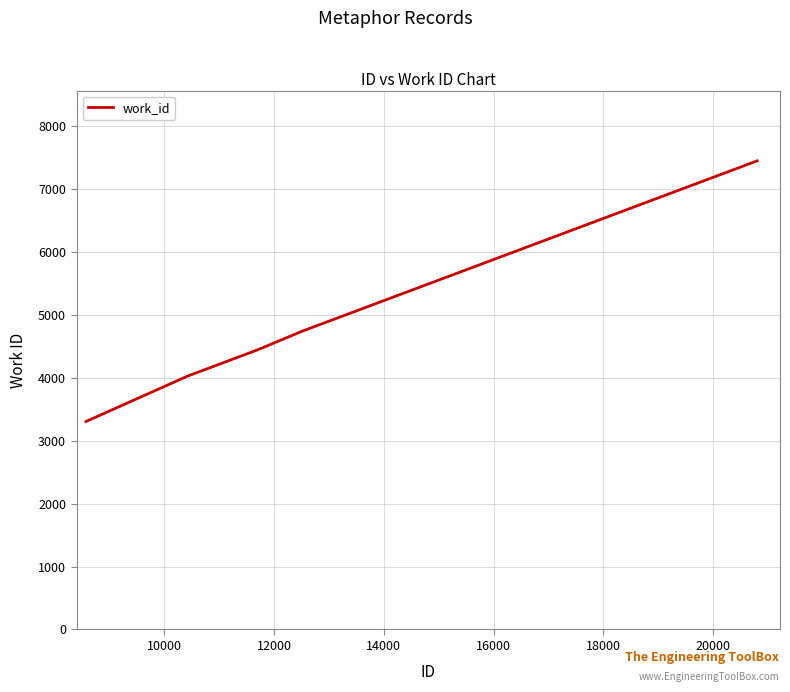

What is the difference between the maximum and second lowest values?

3412